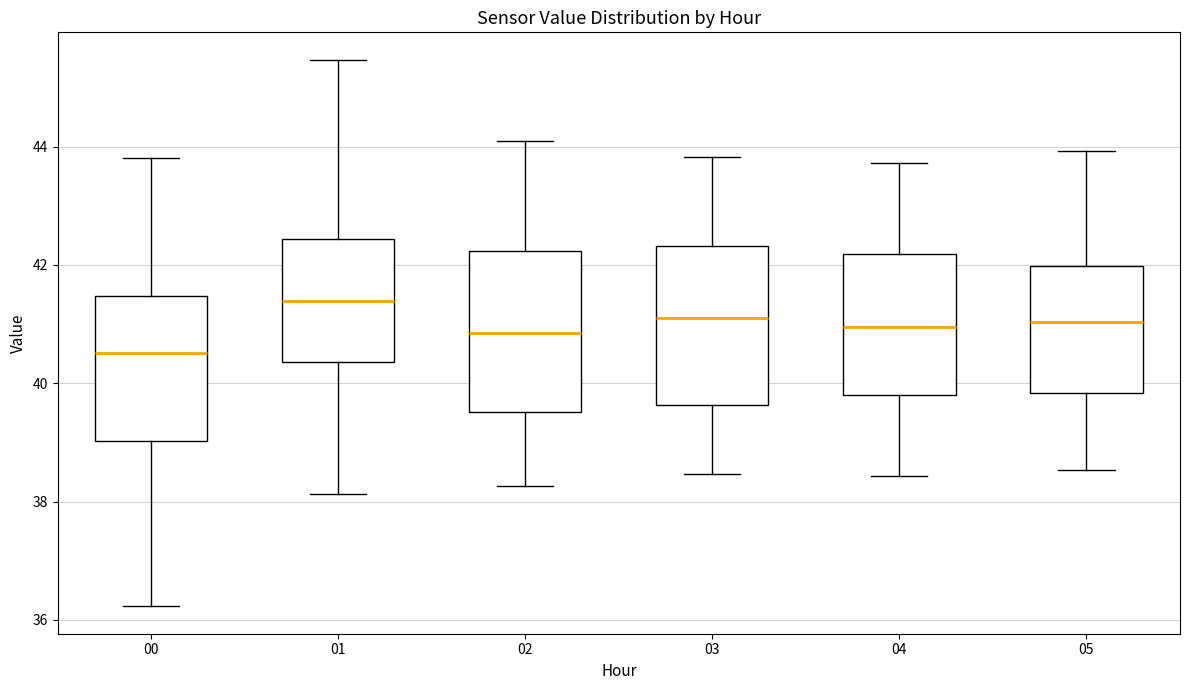

Which box has the lowest median line?

00